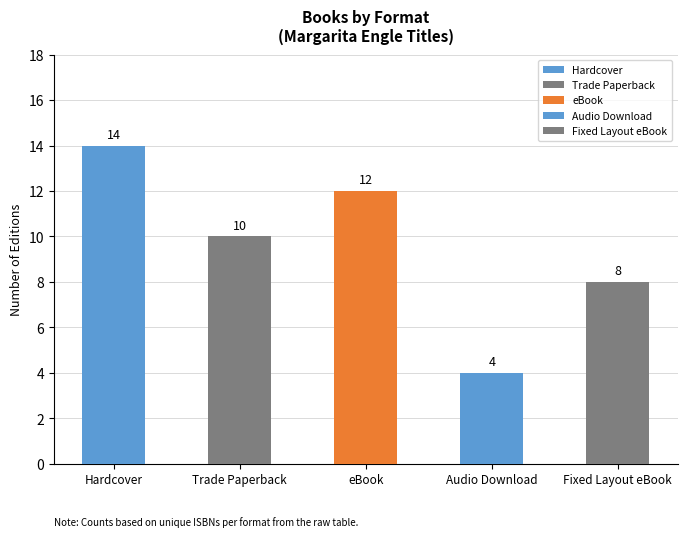

What is the smallest value displayed?

4